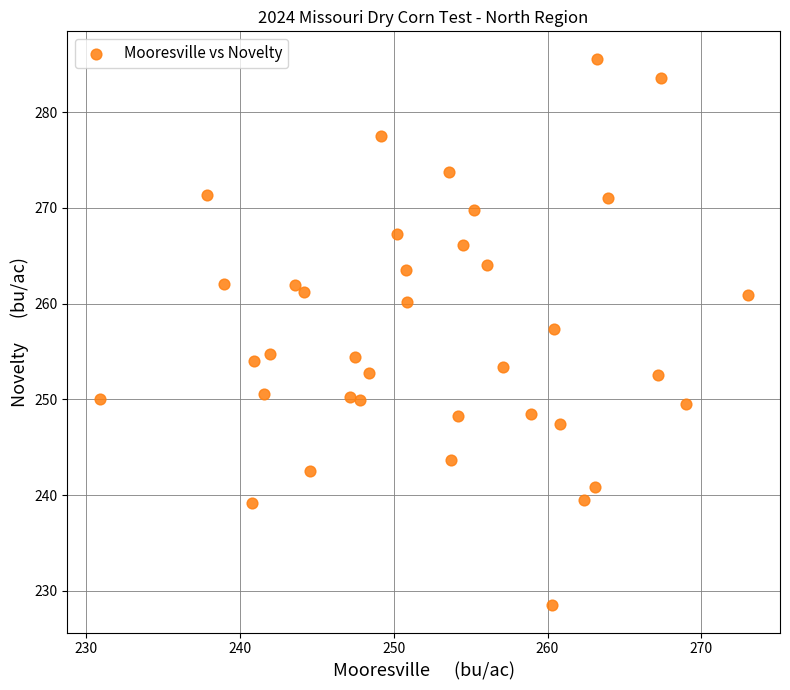

What is the range of X values (max minus min)?

42.1